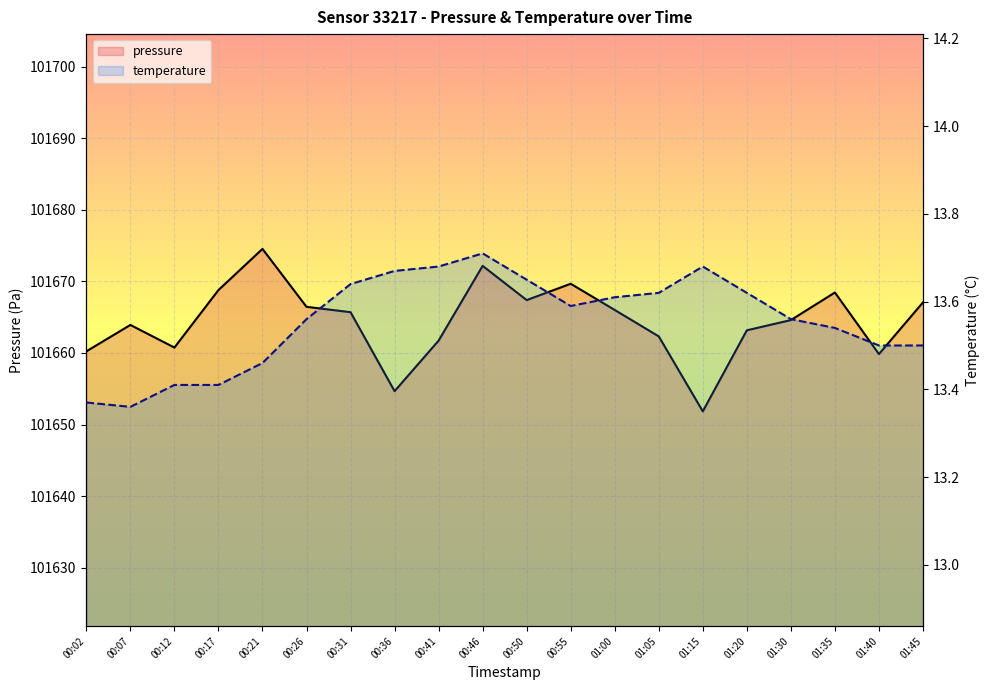

What is the approximate value of pressure at 01:00?

101666.0